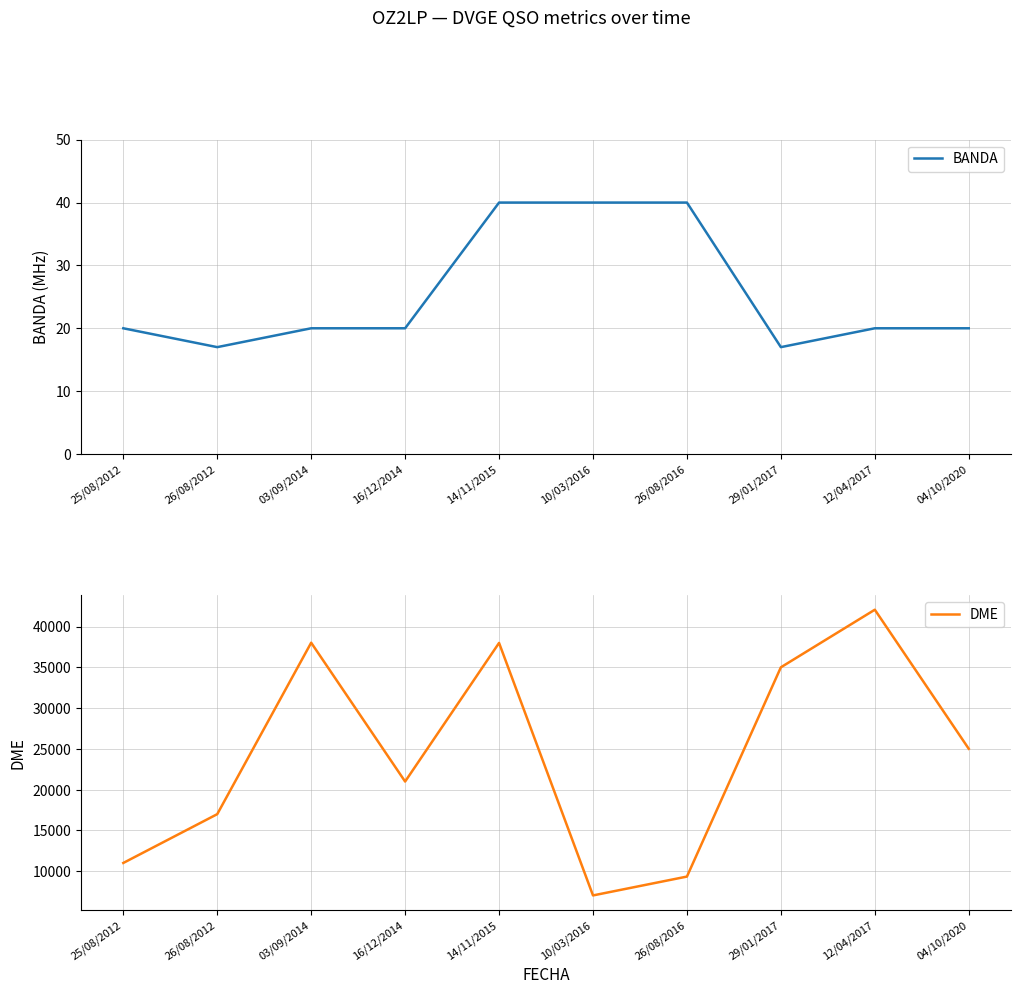

What is the sum of all DME values?

243572